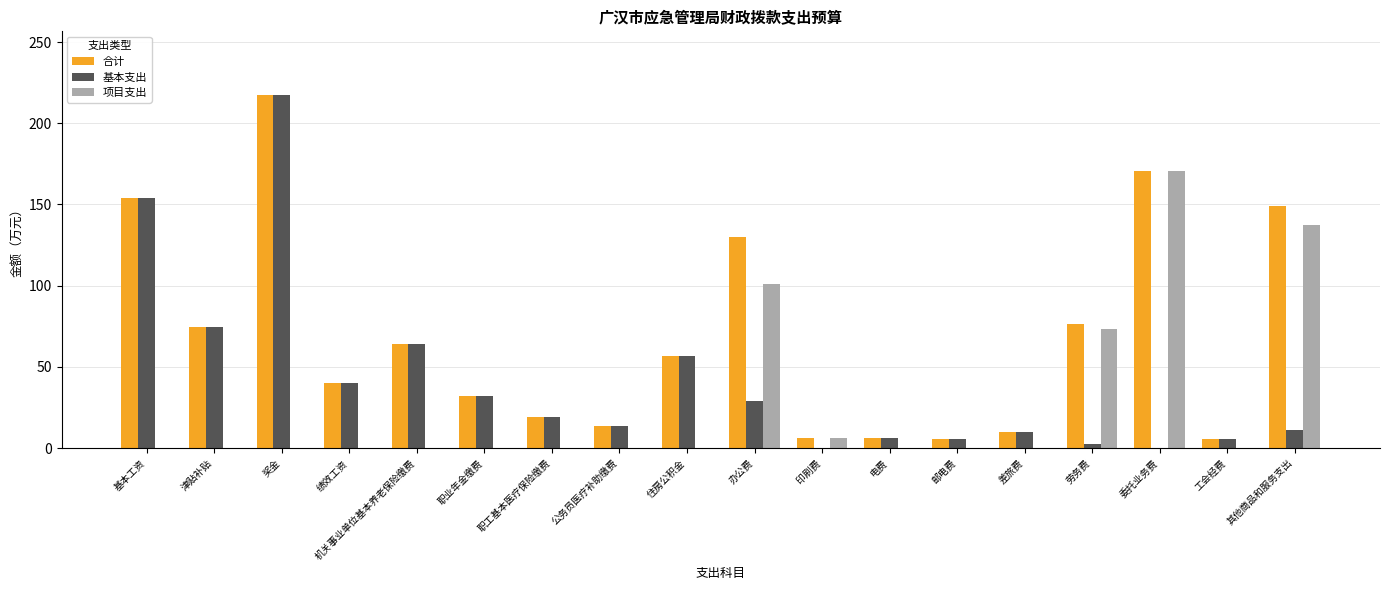

Is the value of 合计 at 基本工资 greater than the value of 项目支出 at 奖金?

Yes